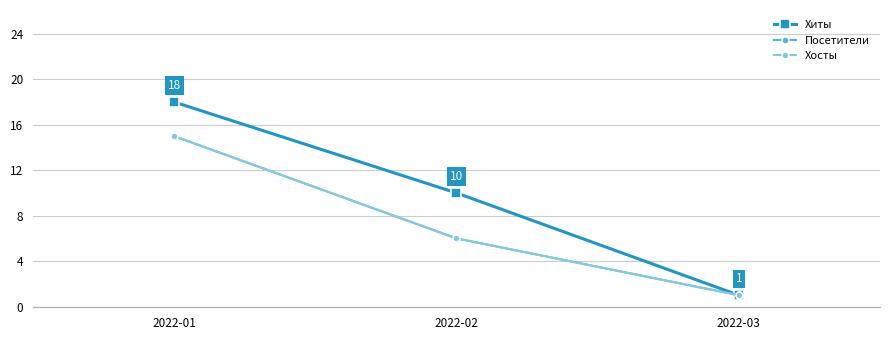

Does the chart have visible grid lines?

Yes